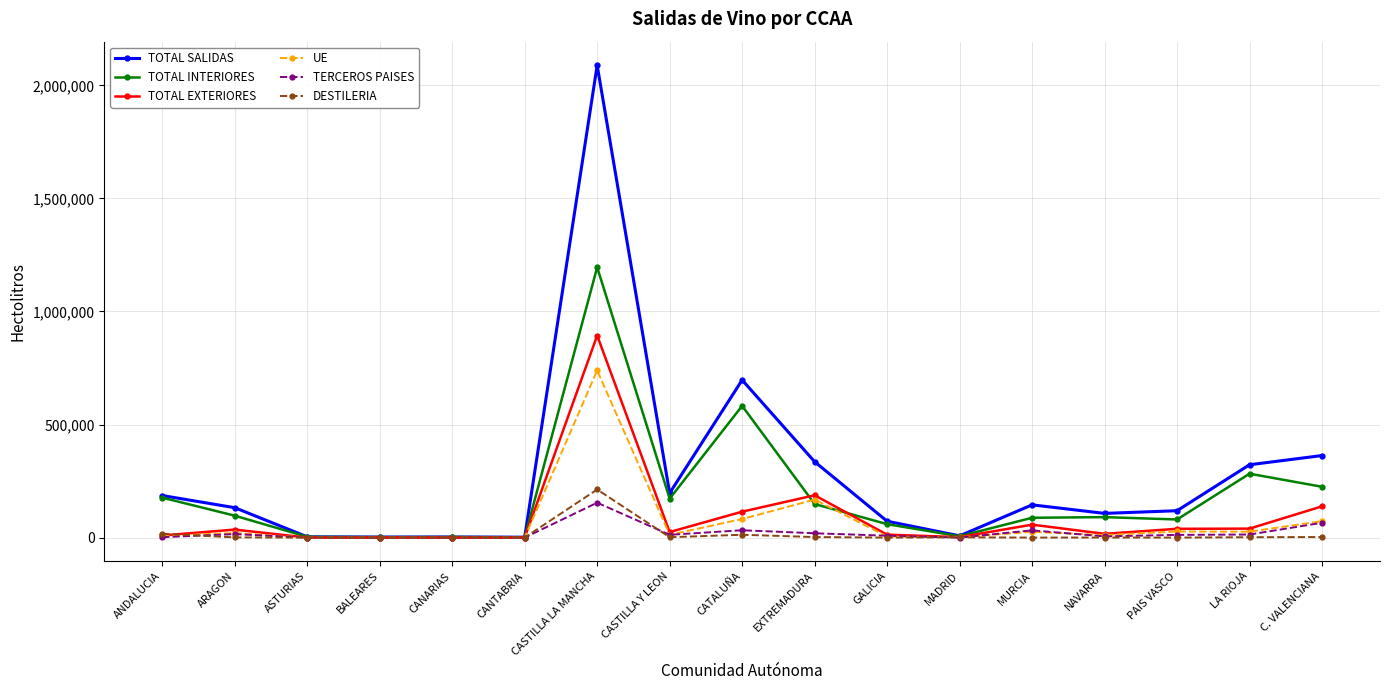

What is the greatest value displayed?

2089098